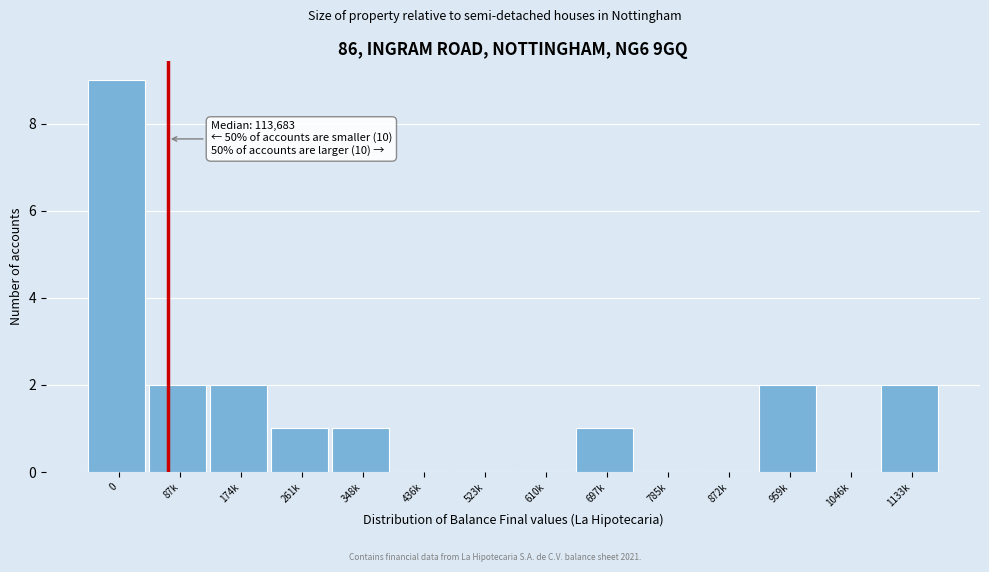

Reading left to right, transcribe all the data shown in this chart.

0=9	87k=2	174k=2	261k=1	348k=1	436k=0	523k=0	610k=0	697k=1	785k=0	872k=0	959k=2	1046k=0	1133k=2